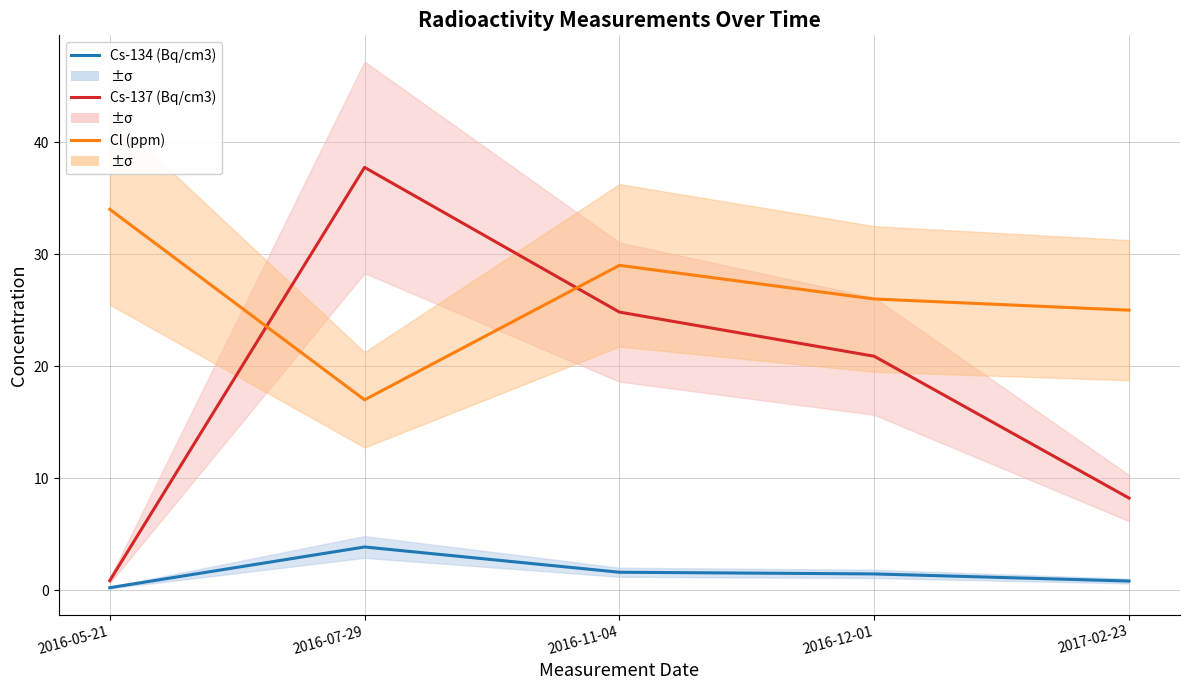

The value of Cl (ppm) at 2016-05-21 is 48.5. True or false?

False